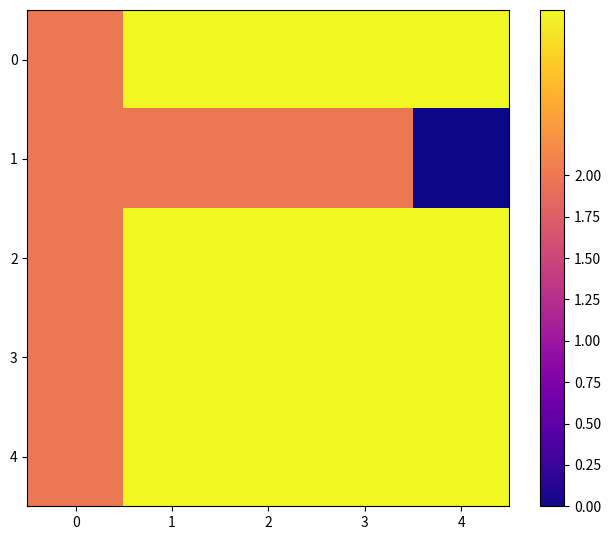

Which series has the widest spread of values?

1